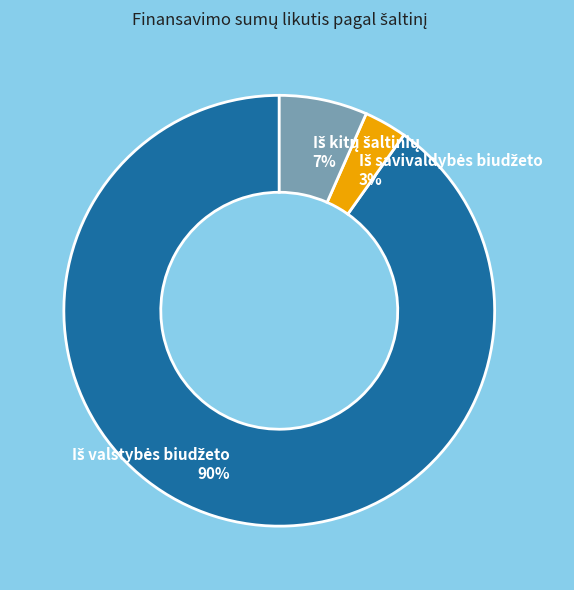

Is there any slice that represents more than half of the pie?

Yes